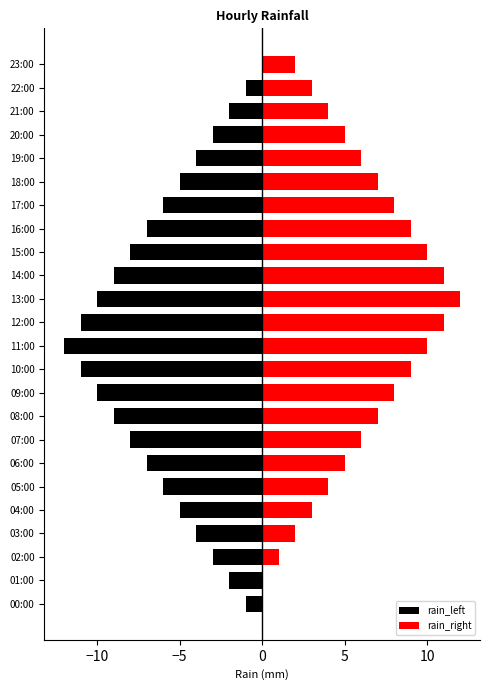

True or false: rain_left has a value of -10 at 05:00.

False